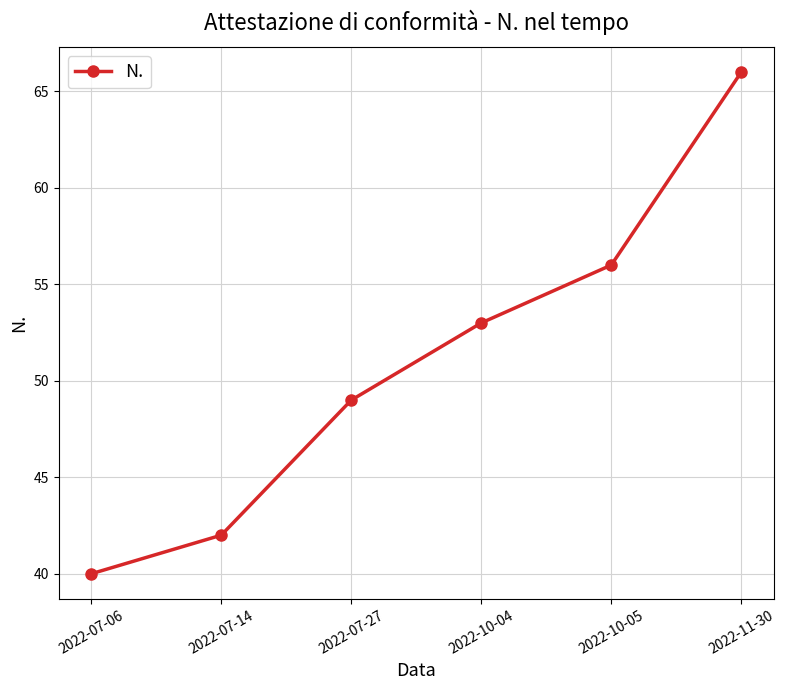

List the labels in order of value, largest first.

2022-11-30, 2022-10-05, 2022-10-04, 2022-07-27, 2022-07-14, 2022-07-06